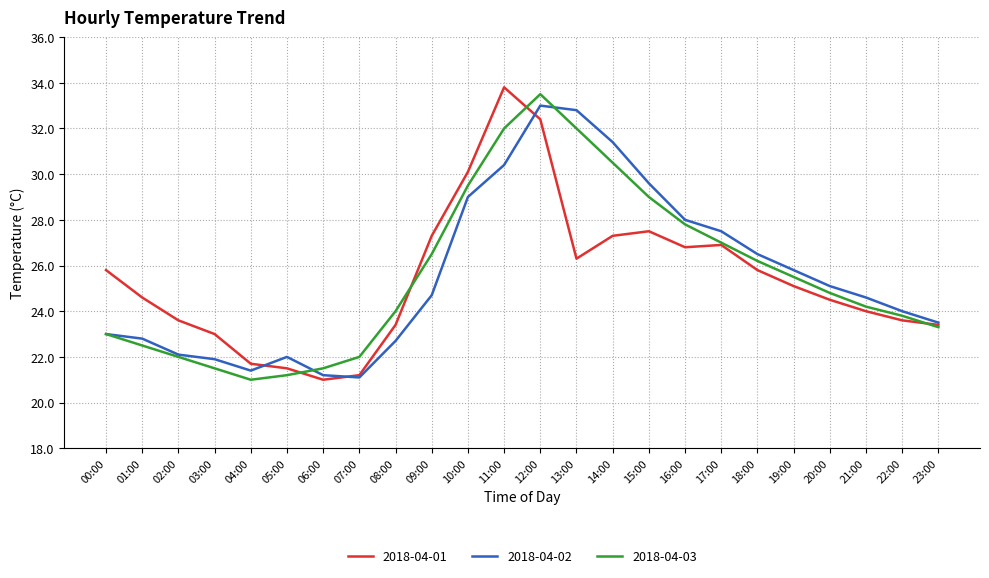

Reading left to right, extract all data points from this chart.

2018-04-01: 25.8	24.6	23.6	23.0	21.7	21.5	21.0	21.2	23.4	27.3	30.1	33.8	32.4	26.3	27.3	27.5	26.8	26.9	25.8	25.1	24.5	24.0	23.6	23.4
2018-04-02: 23.0	22.8	22.1	21.9	21.4	22.0	21.2	21.1	22.7	24.7	29.0	30.4	33.0	32.8	31.4	29.6	28.0	27.5	26.5	25.8	25.1	24.6	24.0	23.5
2018-04-03: 23.0	22.5	22.0	21.5	21.0	21.2	21.5	22.0	24.0	26.5	29.5	32.0	33.5	32.0	30.5	29.0	27.8	27.0	26.2	25.5	24.8	24.2	23.8	23.3